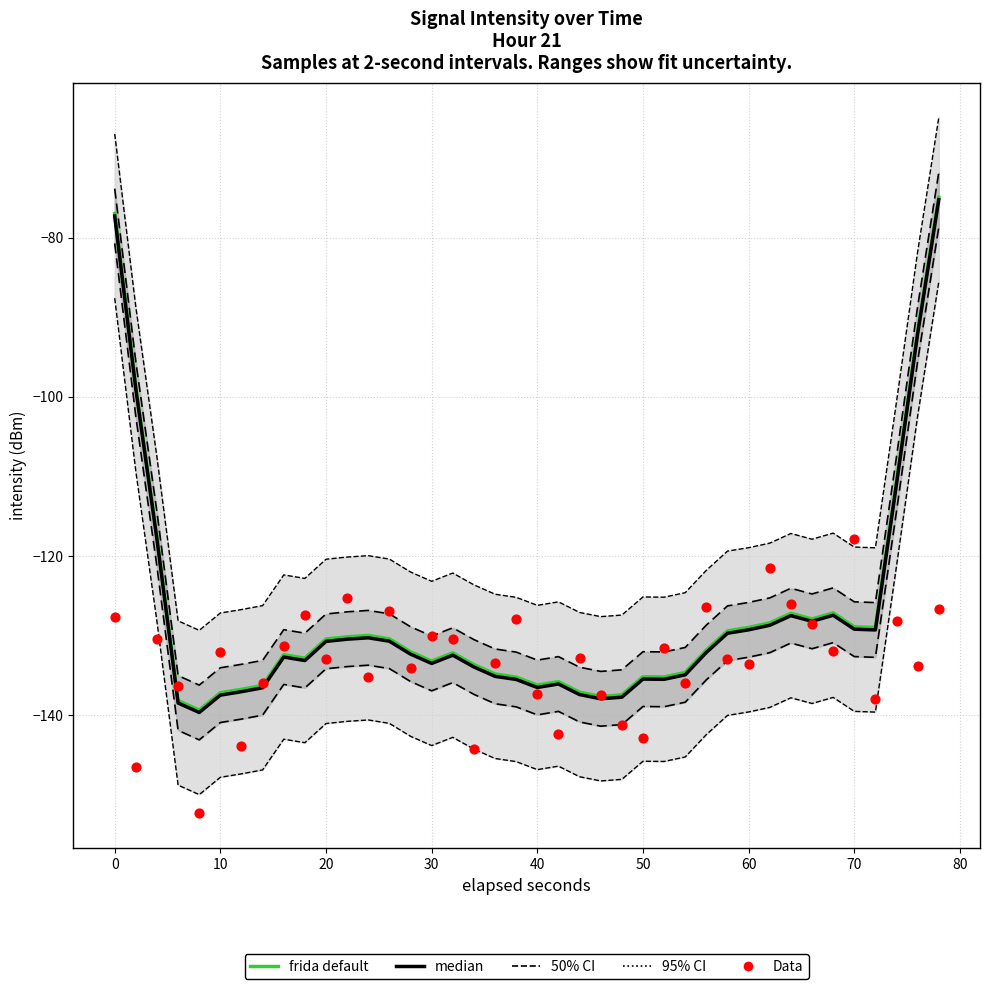

At how many categories does at least one series exceed -134?

40